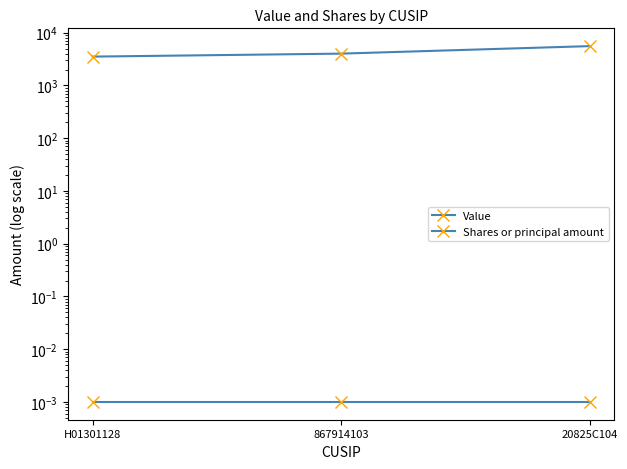

The value of Shares or principal amount at H01301128 is 2050.3. True or false?

False